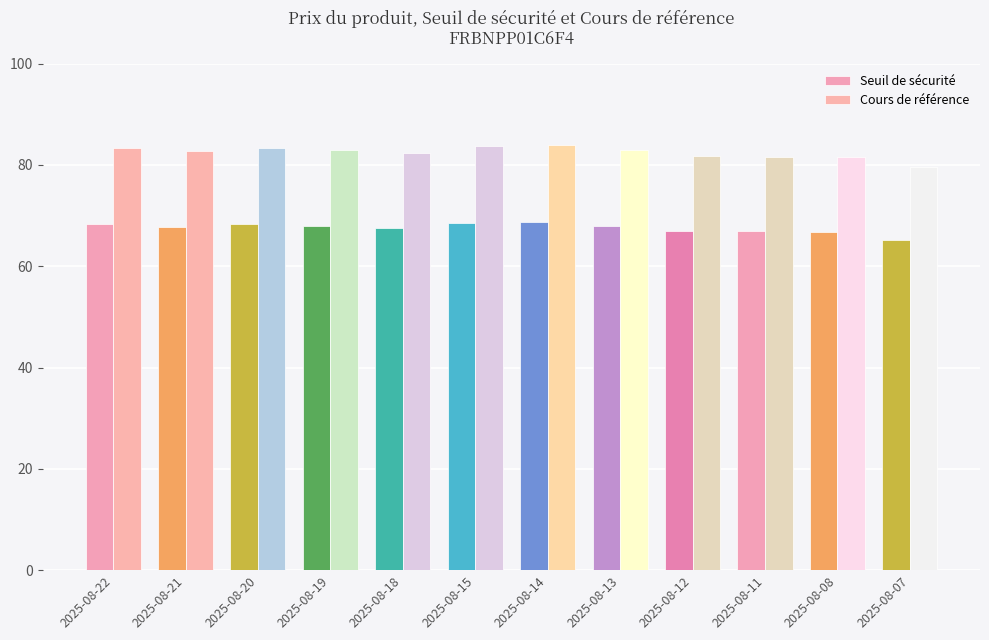

Does the chart contain any negative values?

No